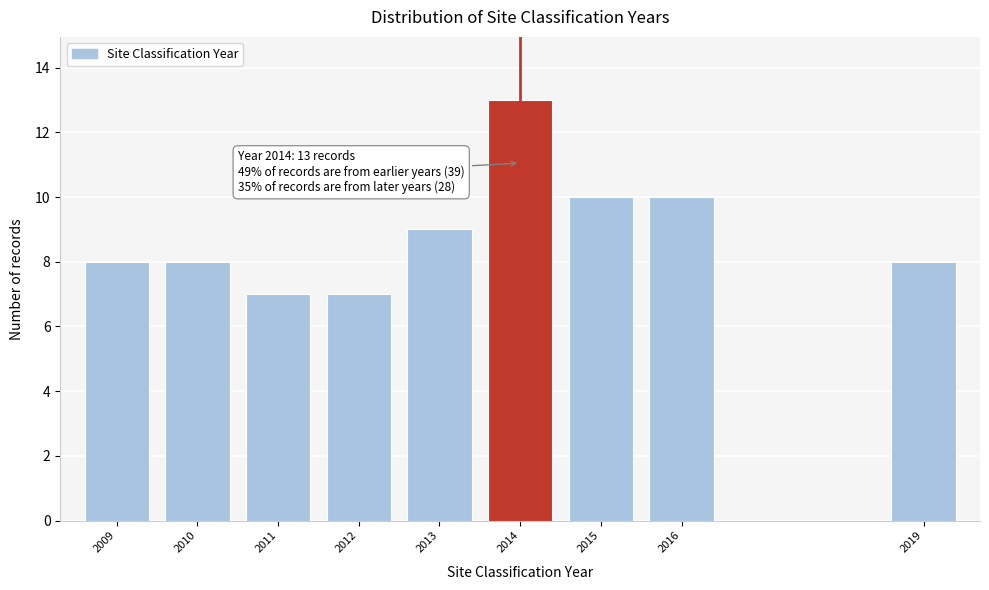

Reading left to right, transcribe all the data shown in this chart.

2009=8	2010=8	2011=7	2012=7	2013=9	2014=13	2015=10	2016=10	2019=8